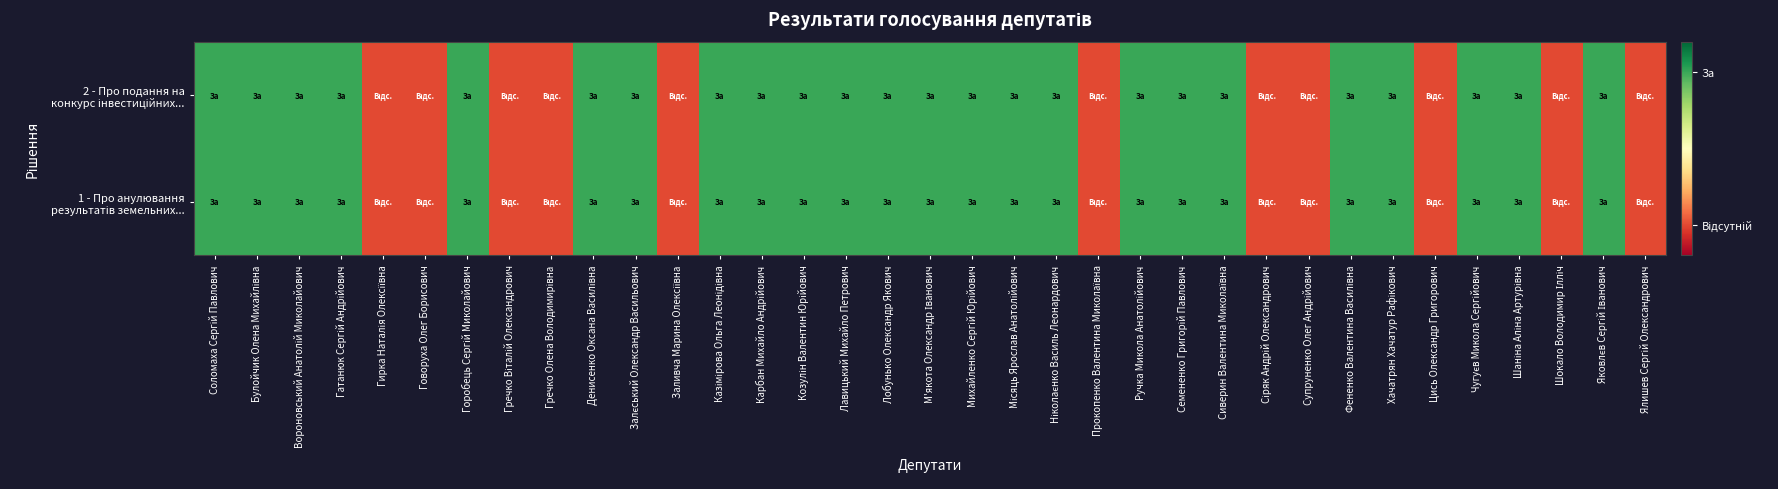

Which series has the widest spread of values?

1 - Про анулювання результатів земельних...